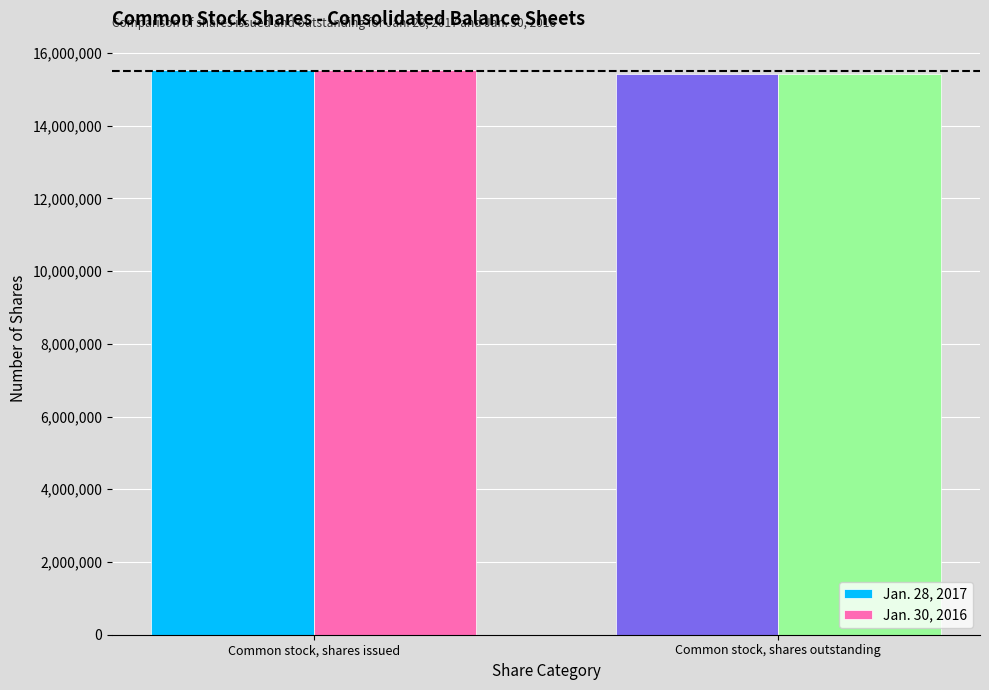

What are all the series names shown in the legend?

Jan. 28, 2017, Jan. 30, 2016